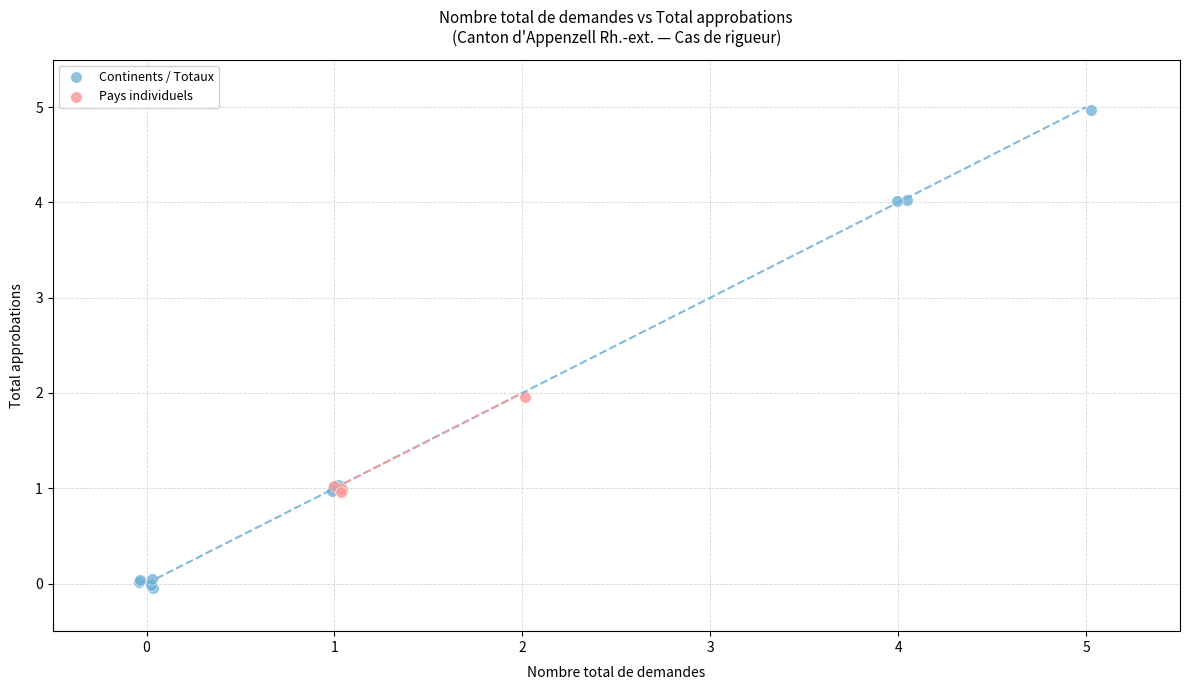

Which series reaches the minimum Y coordinate?

Continents / Totaux